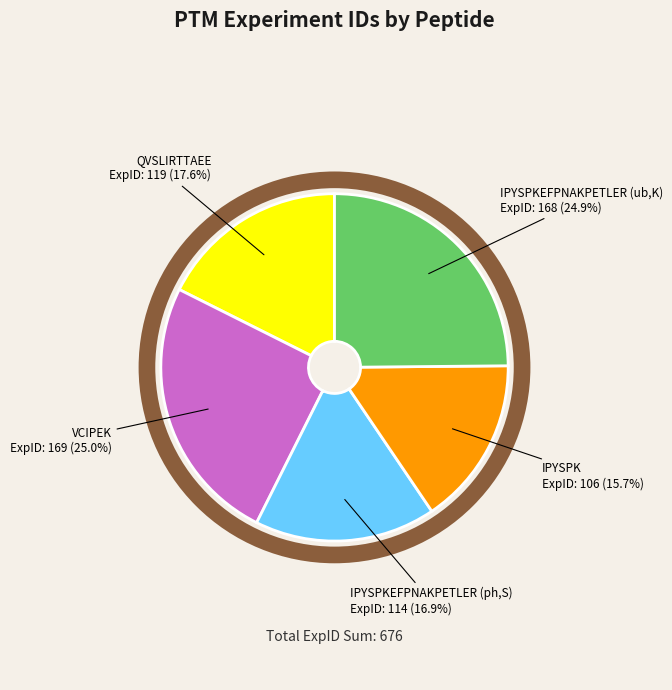

Is it true that IPYSPKEFPNAKPETLER (ph,S) is 17% of the pie?

True